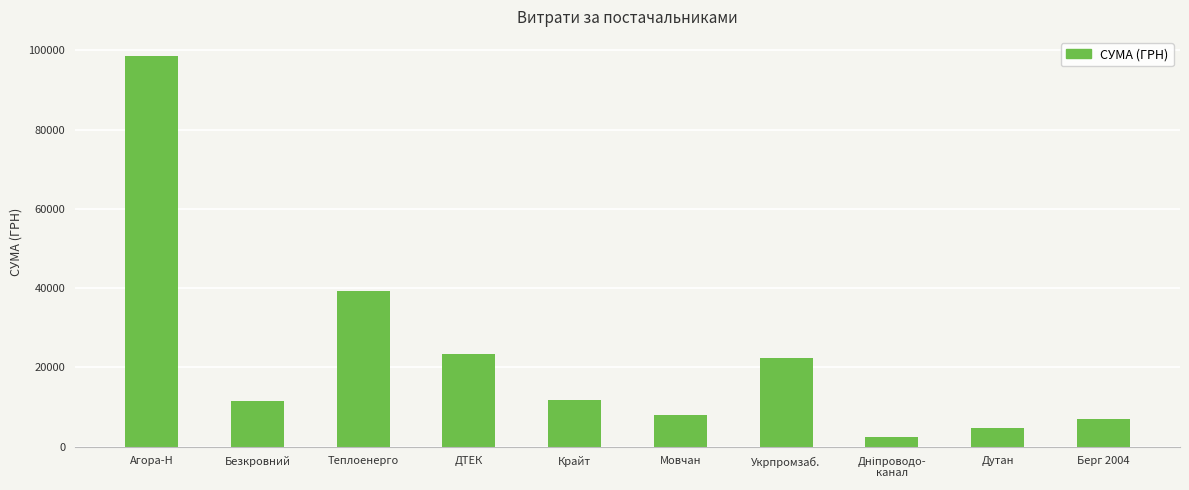

The chart shows a value of 4976.7 at Безкровний. True or false?

False